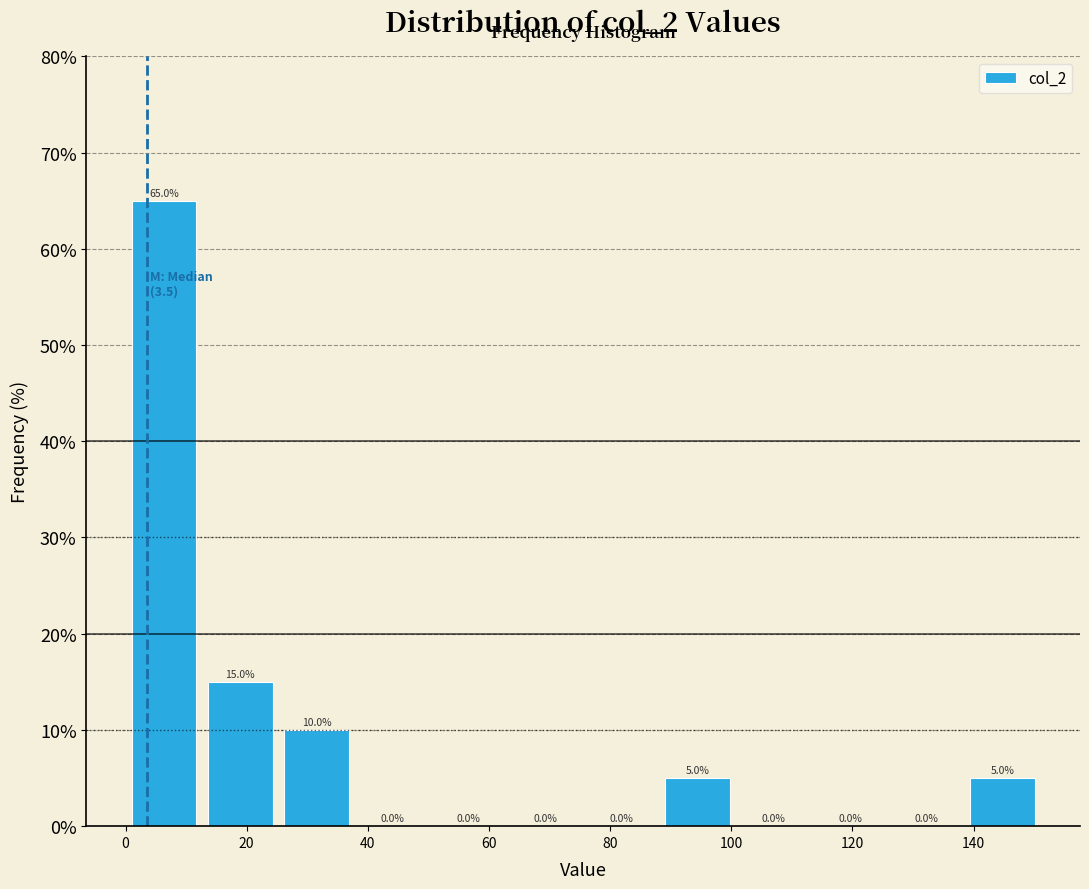

Over which range of the x-axis is the bar tallest?

2 to 14